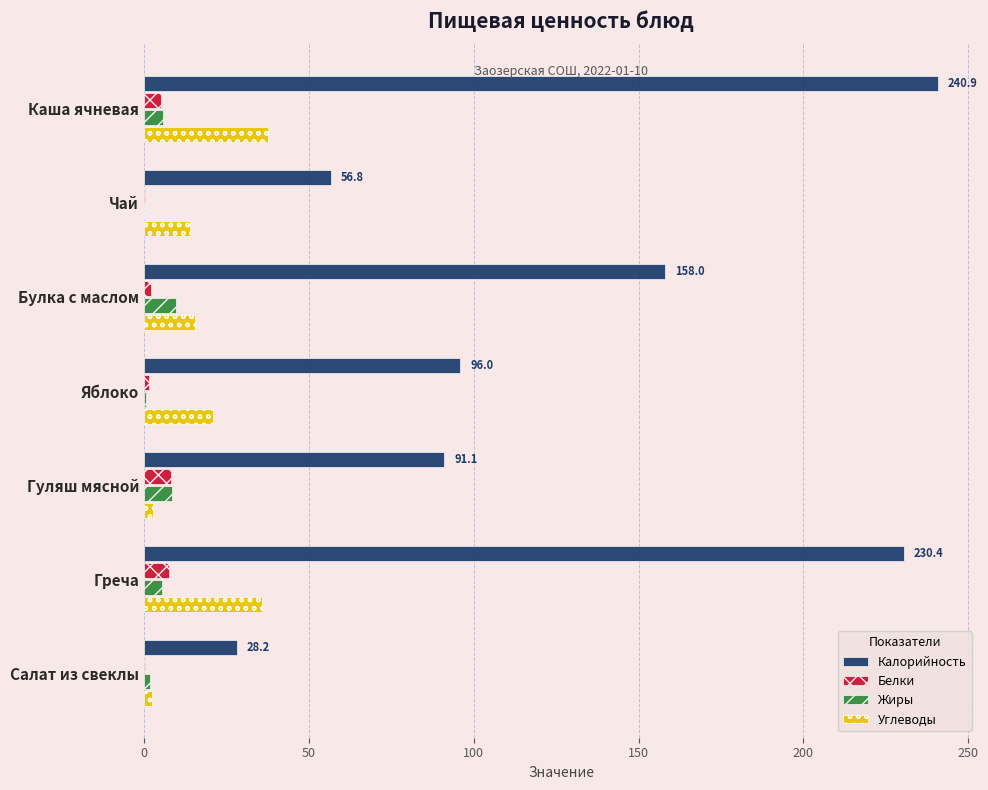

True or false: Калорийность has a value of 71.4 at Булка с маслом.

False